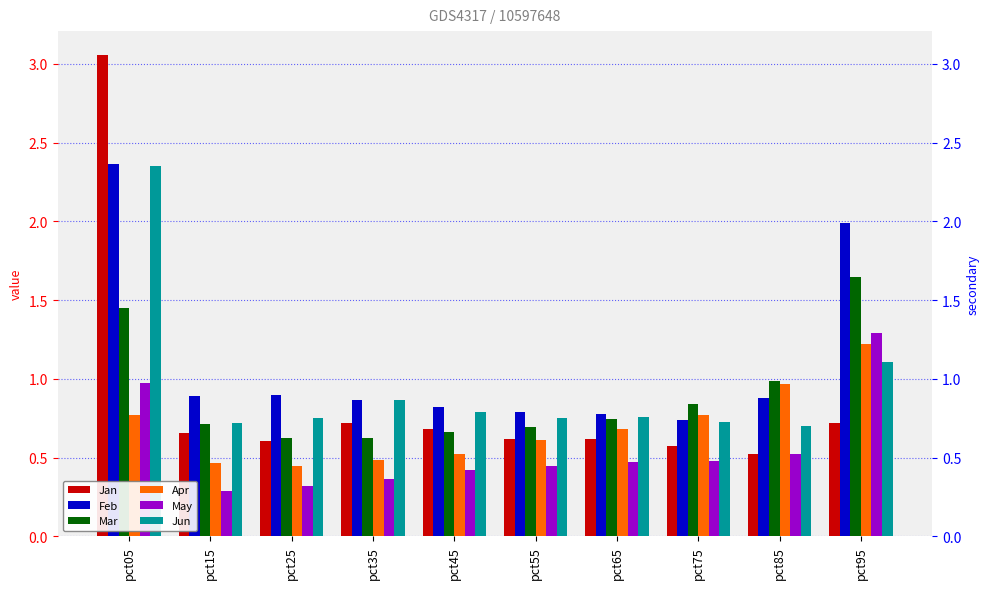

The value of May at pct35 is 0.2. True or false?

False